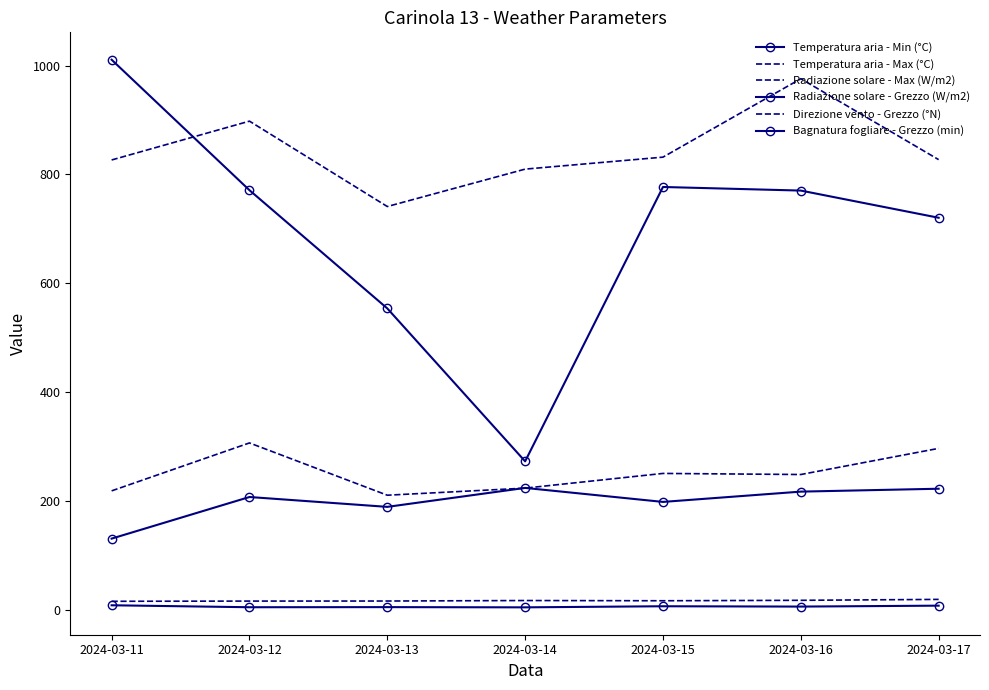

Where does the Radiazione solare - Max (W/m2) series first go above 827?

2024-03-12